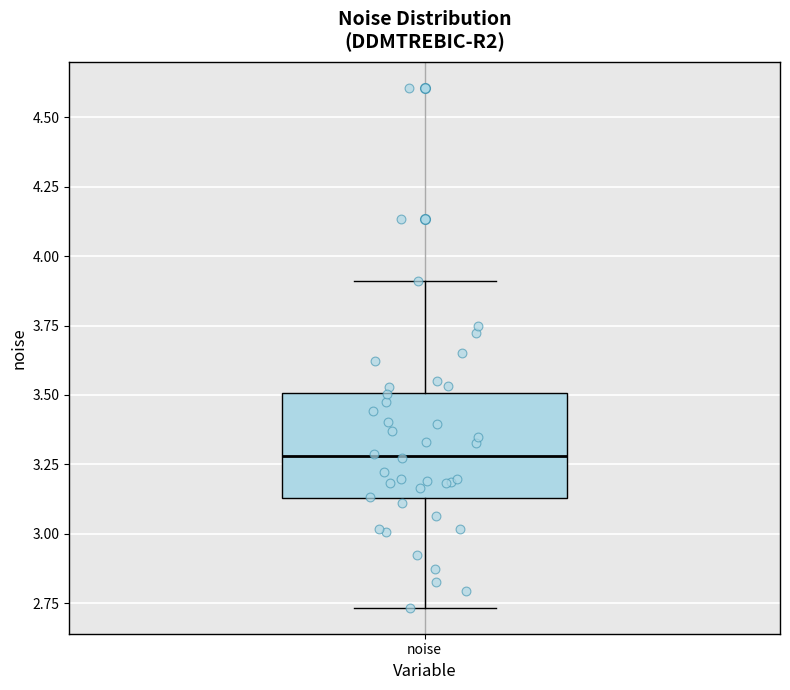

Where is the lower edge of the box for noise on the y-axis? The values are not printed on the chart, so give them approximately, as read against the axis.

3.15